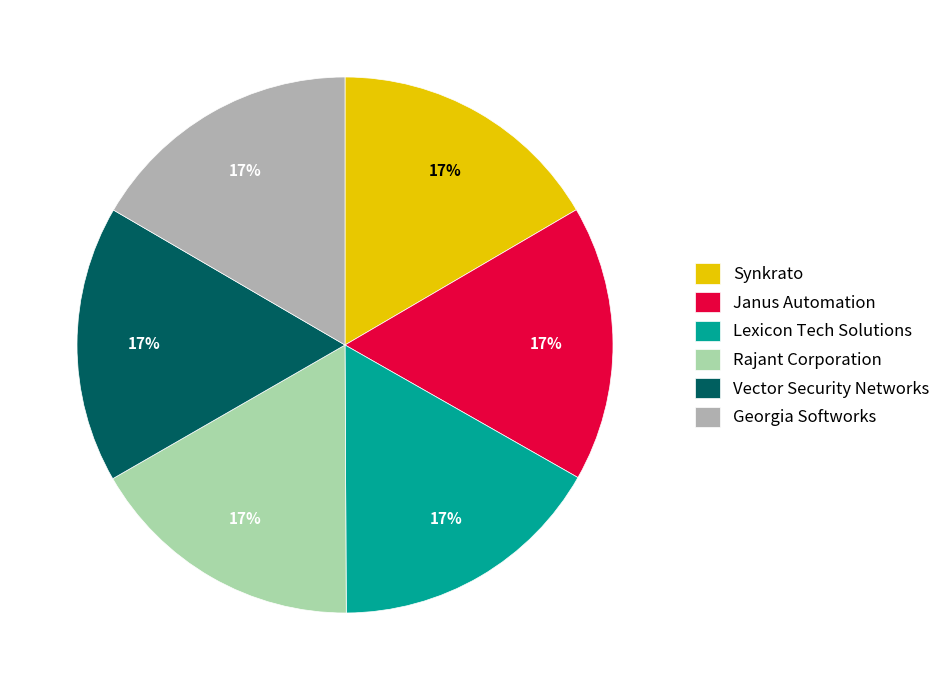

Does Janus Automation account for over 50% of the chart?

No